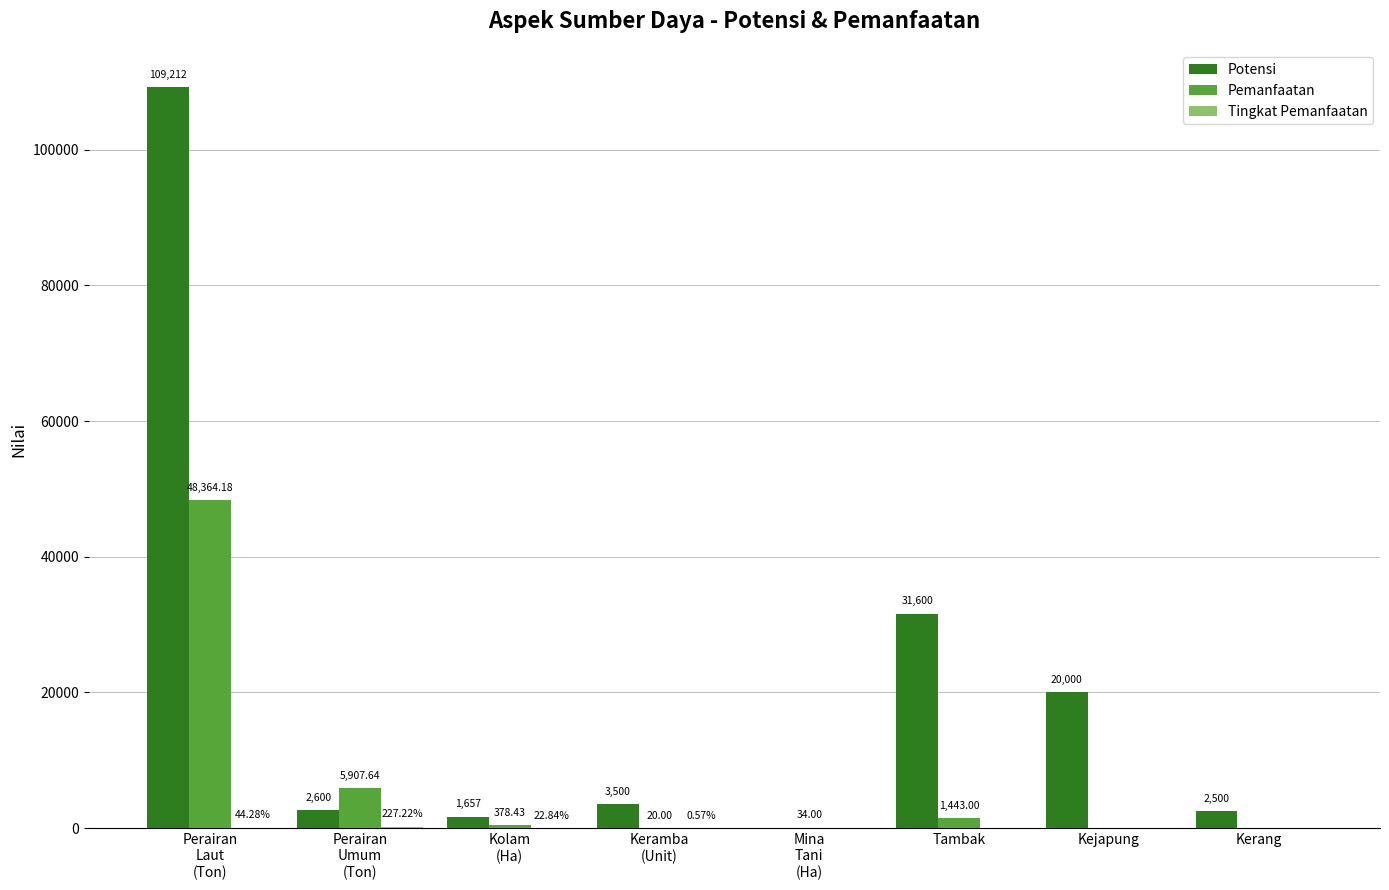

What is the sum of all Potensi values?

171069.0